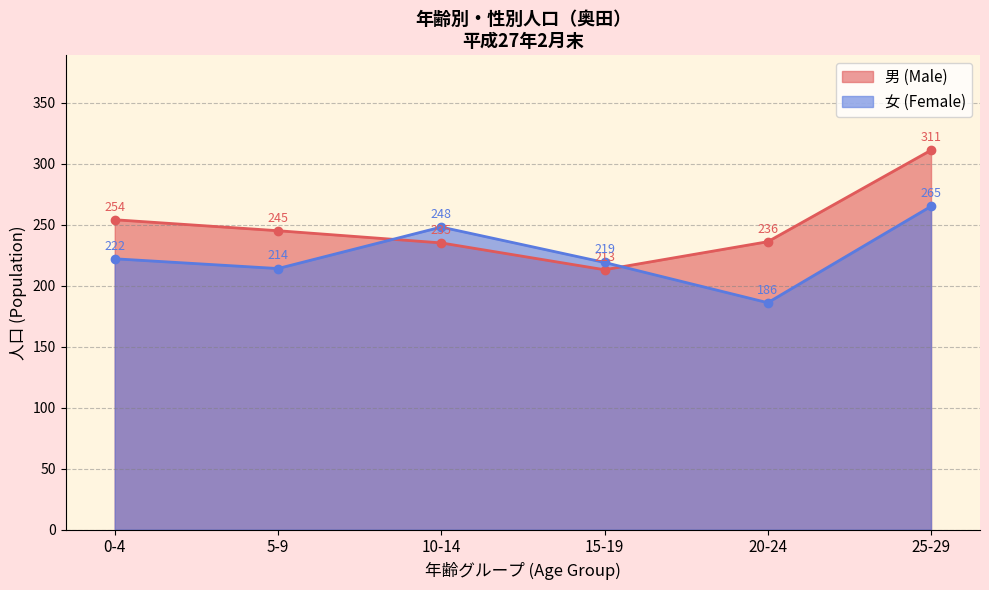

Reading left to right, what are all the values shown in this chart?

男 (Male): 0-4=254	5-9=245	10-14=235	15-19=213	20-24=236	25-29=311
女 (Female): 0-4=222	5-9=214	10-14=248	15-19=219	20-24=186	25-29=265